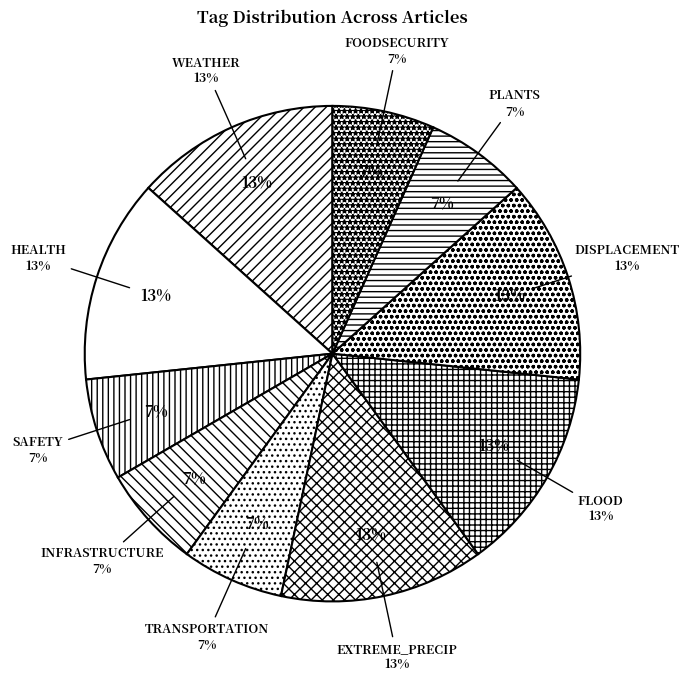

To the nearest percent, what portion does TRANSPORTATION represent?

7%